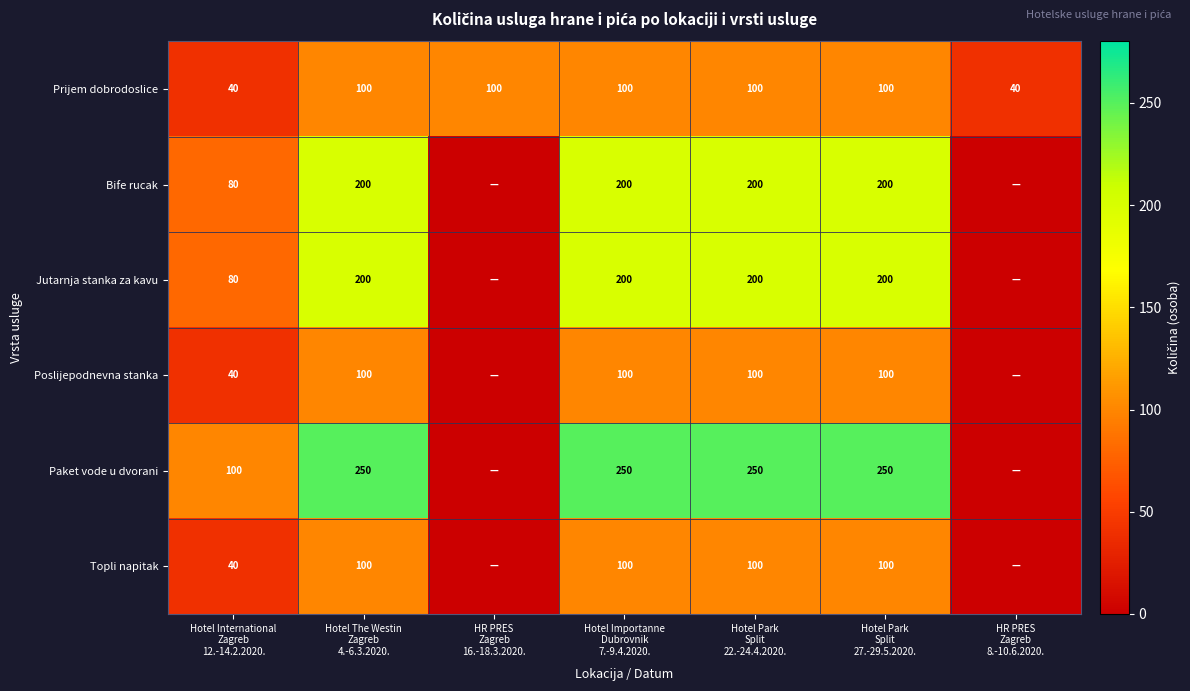

What is the maximum value for Prijem dobrodoslice?

100